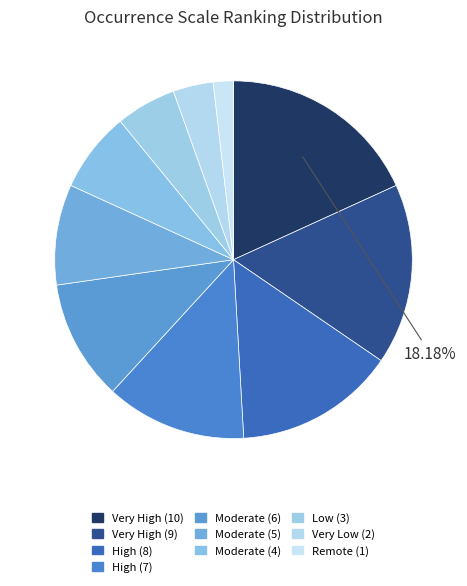

To the nearest percent, what portion does Low (3) represent?

5%